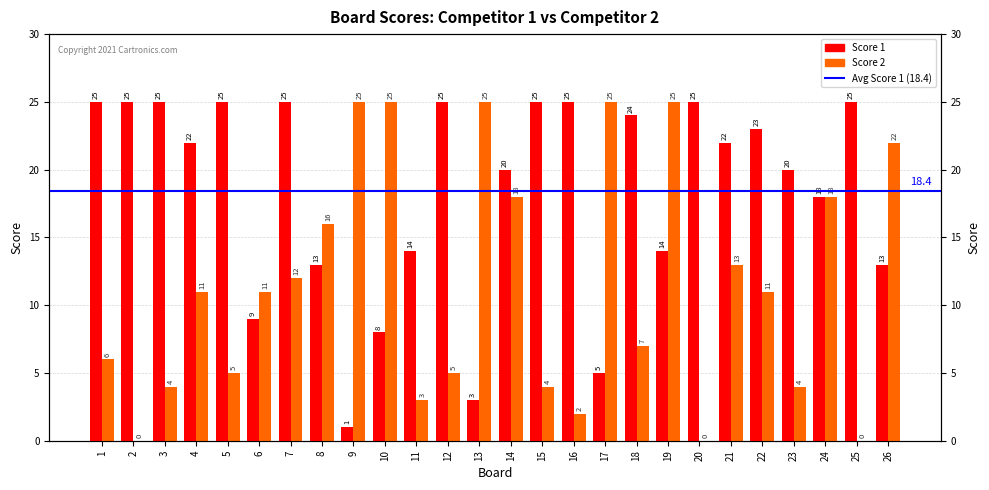

Rank the series at 24 from lowest to highest value.

Score 1, Score 2